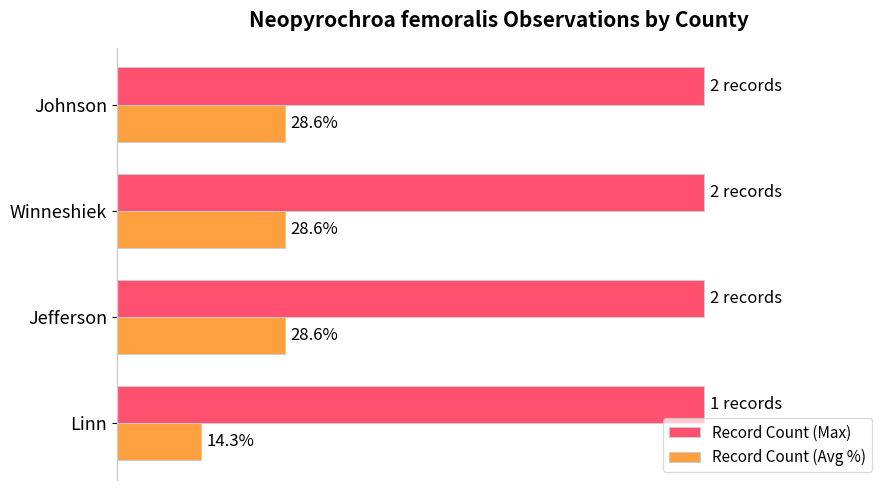

Which series has the largest total across all categories?

Record Count (Max)